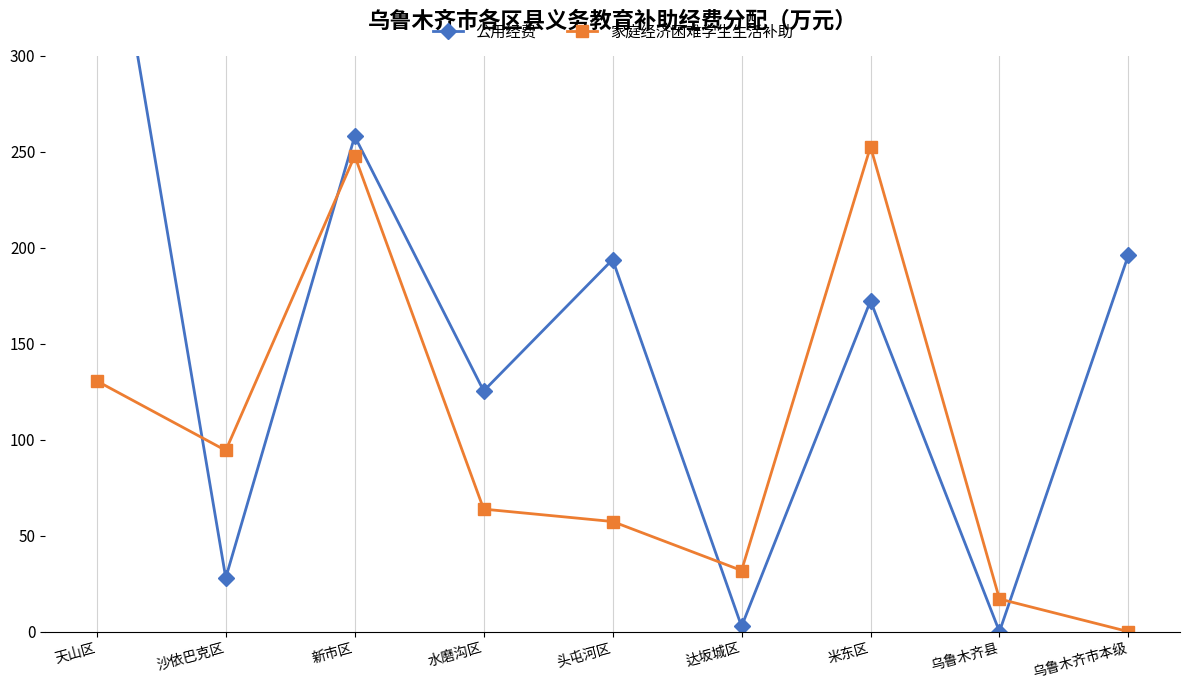

Reading right to left, transcribe all the data shown in this chart.

公用经费: 乌鲁木齐市本级=196.2	乌鲁木齐县=0.0	米东区=172.3	达坂城区=2.7	头屯河区=193.8	水磨沟区=125.4	新市区=258.0	沙依巴克区=28.0	天山区=426.1
家庭经济困难学生生活补助: 乌鲁木齐市本级=0.0	乌鲁木齐县=17.0	米东区=252.6	达坂城区=31.8	头屯河区=57.4	水磨沟区=63.8	新市区=247.9	沙依巴克区=94.4	天山区=130.6